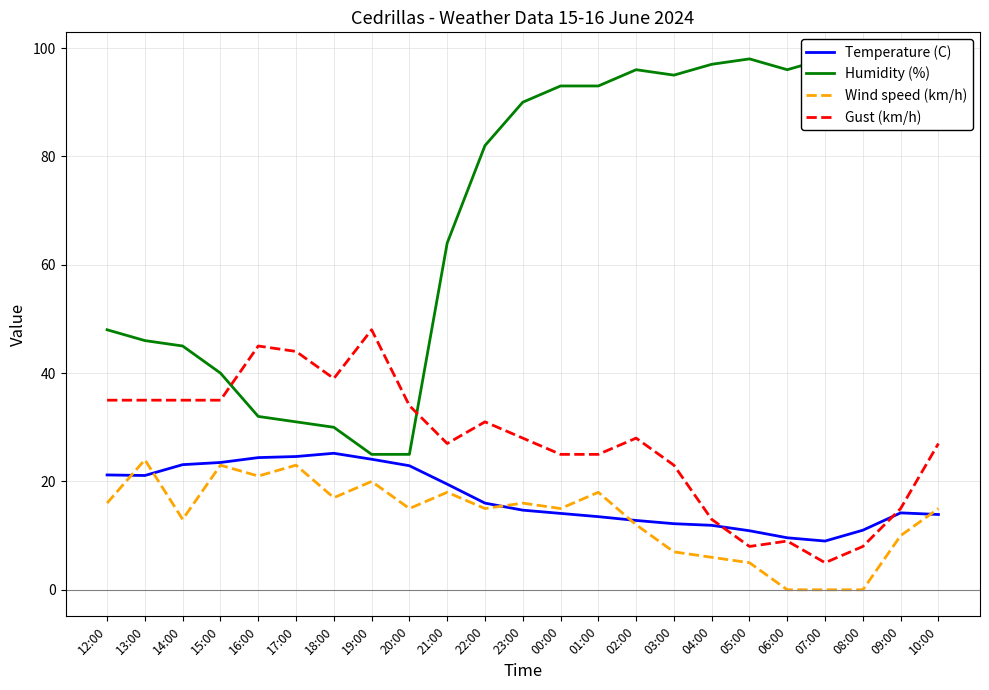

What is the value of the Gust (km/h) point at the 8th from the left?

48.0